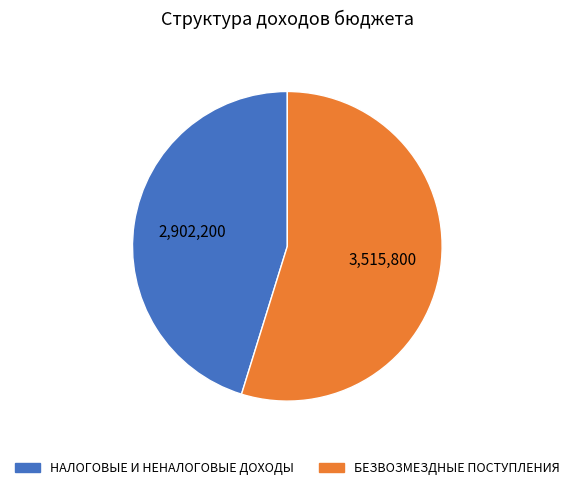

Which category has the biggest portion of the pie?

БЕЗВОЗМЕЗДНЫЕ ПОСТУПЛЕНИЯ